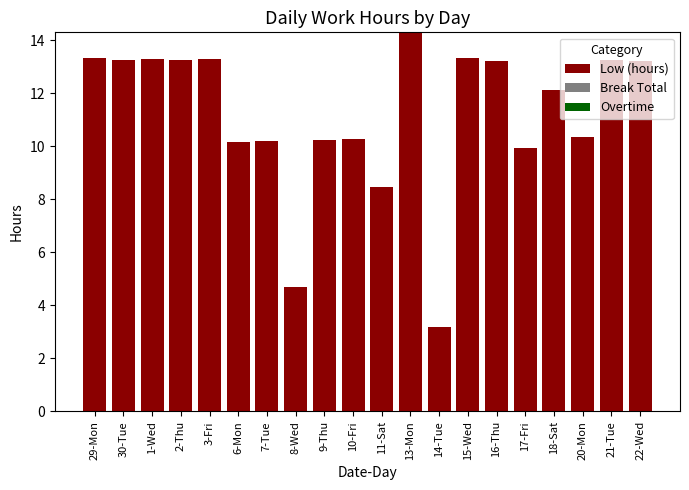

Where does the data first go above 13?

29-Mon